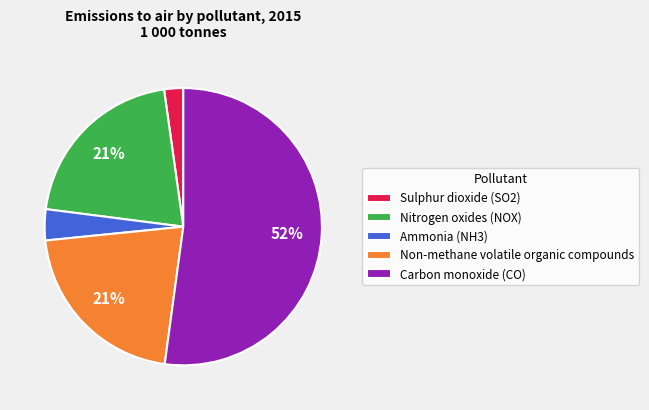

Is the sum of Non-methane volatile organic compounds and Ammonia (NH3) greater than half?

No